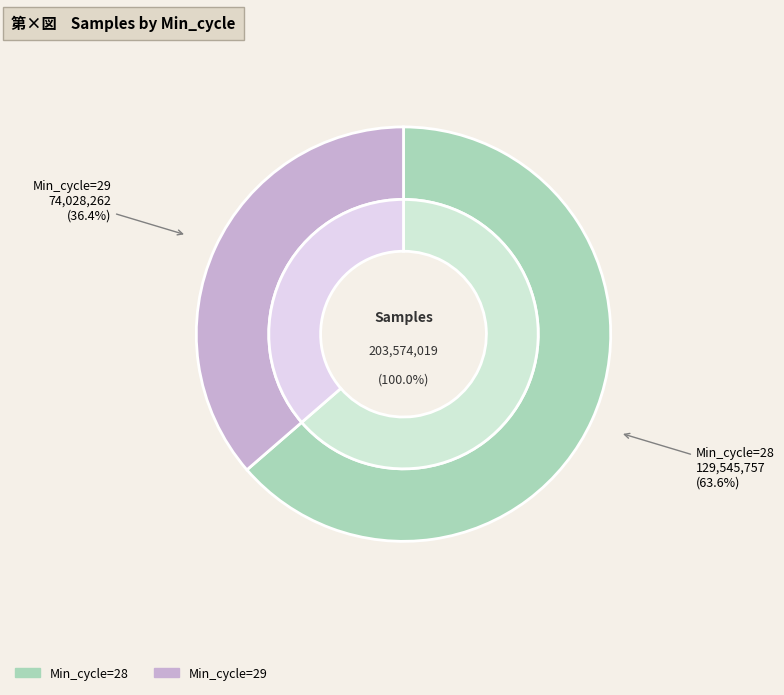

How many slices are in this pie chart?

2